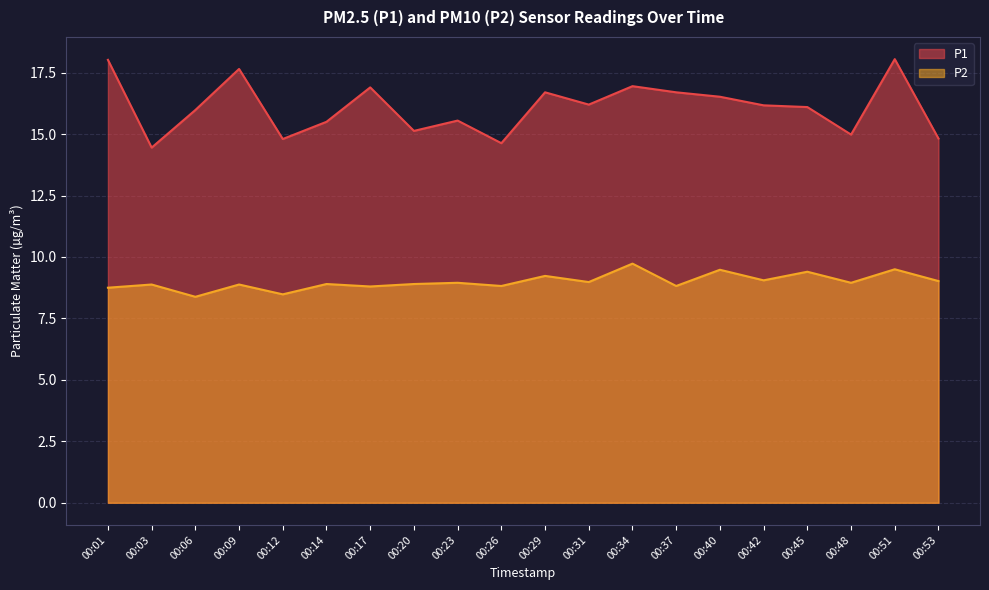

Rank the series by their maximum value, from highest to lowest.

P1, P2